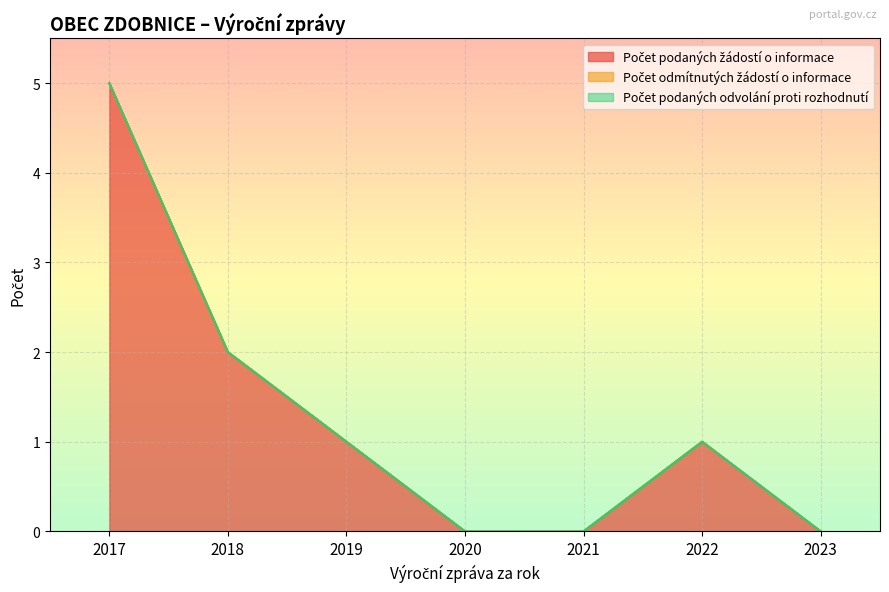

Reading right to left, list all the values displayed in this chart.

Počet podaných žádostí o informace: 0	1	0	0	1	2	5
Počet odmítnutých žádostí o informace: 0	0	0	0	0	0	0
Počet podaných odvolání proti rozhodnutí: 0	0	0	0	0	0	0